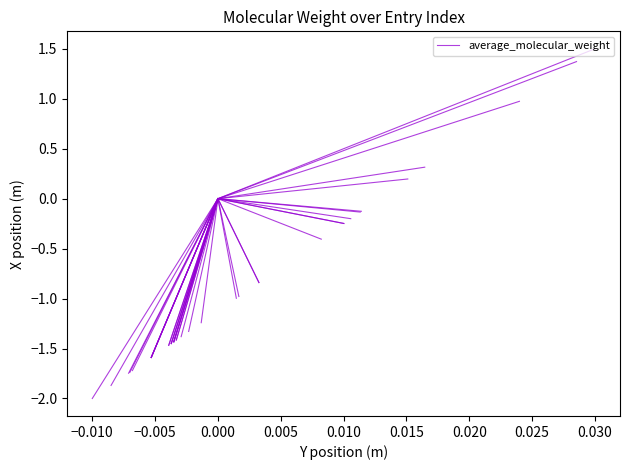

Which has a higher value, −0.010 or −0.015?

−0.015